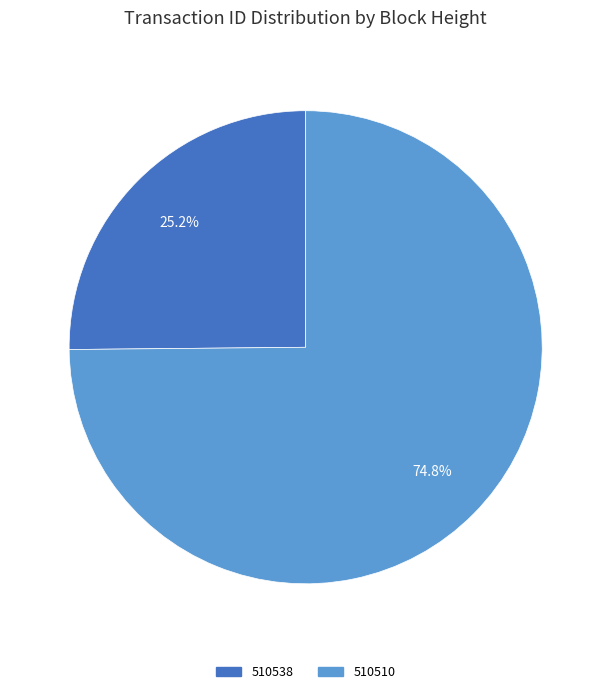

The 510510 slice represents 69% of the pie. True or false?

False